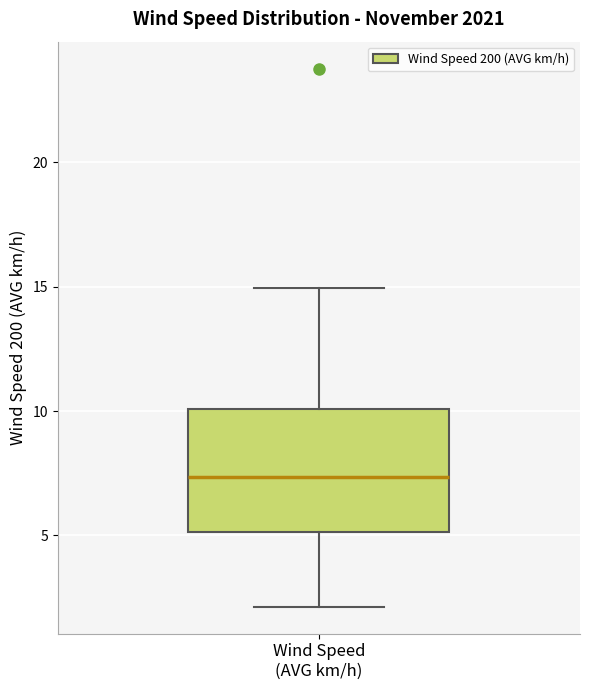

Where does the median line of the box for Wind Speed (AVG km/h) sit on the y-axis? The values are not printed on the chart, so give them approximately, as read against the axis.

7.5